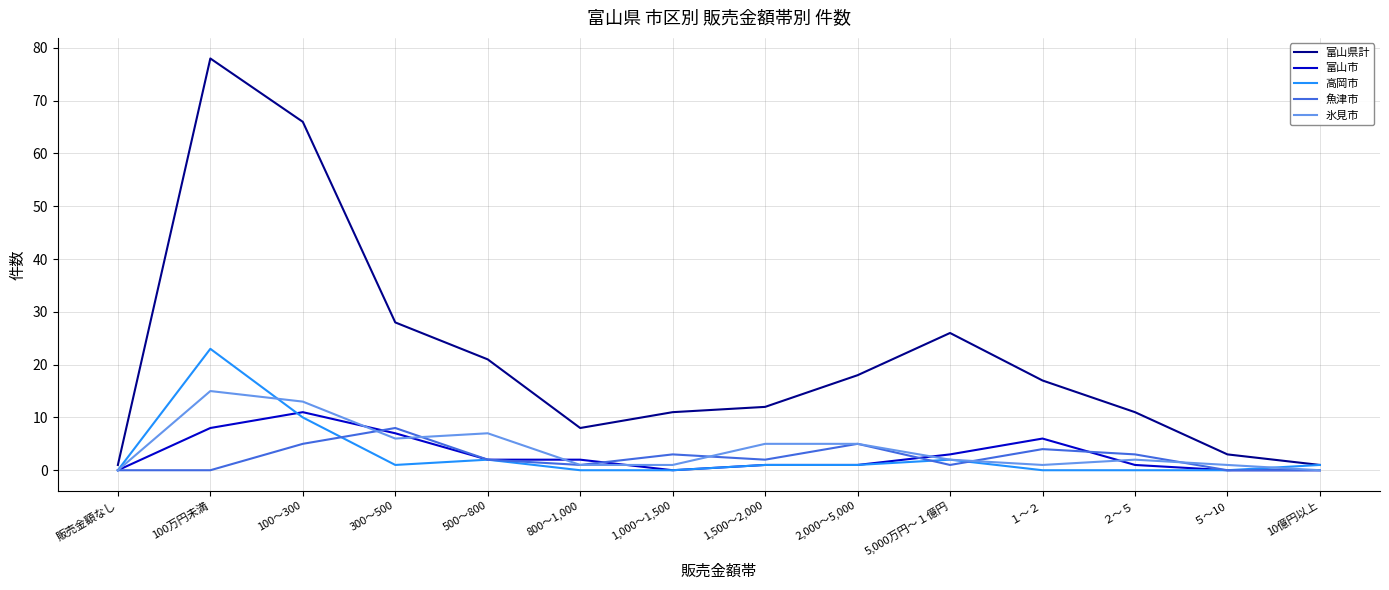

Rank the series at 100万円未満 from lowest to highest value.

魚津市, 富山市, 氷見市, 高岡市, 富山県計